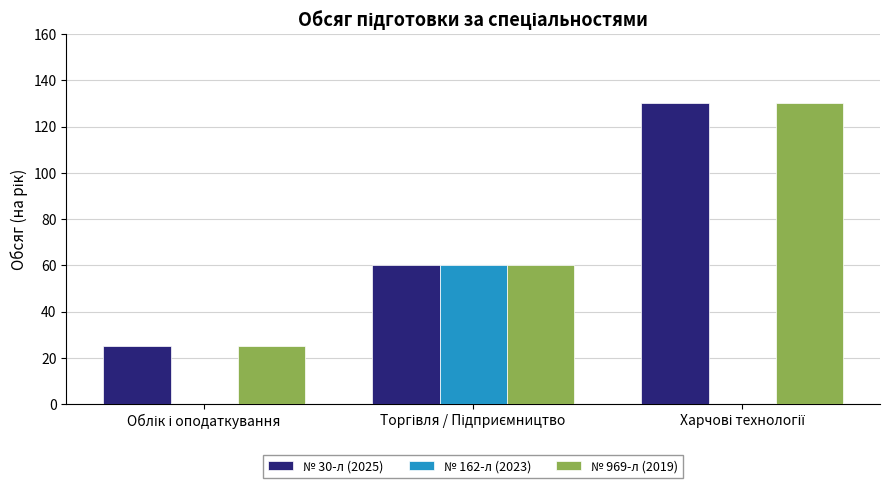

What is the highest value of the № 162-л (2023) series?

60